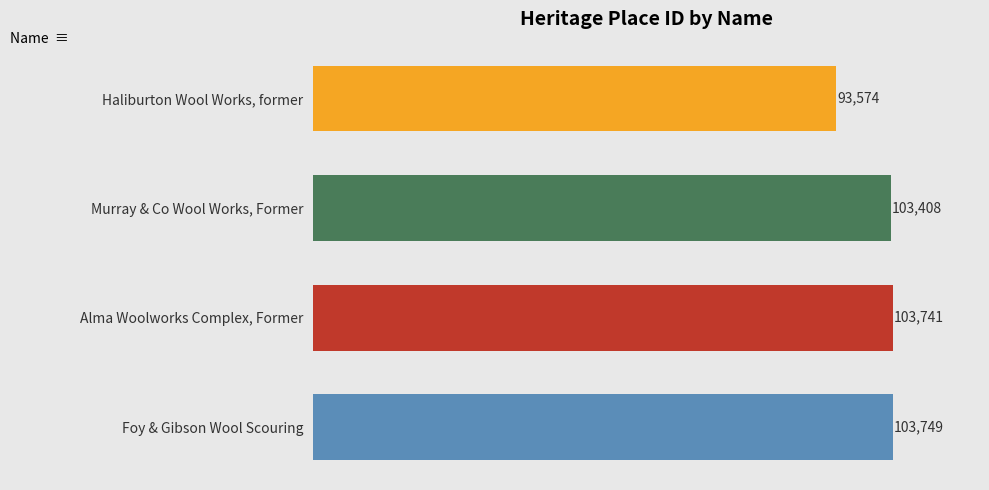

Rank the categories by value from highest to lowest.

Foy & Gibson Wool Scouring, Alma Woolworks Complex, Former, Murray & Co Wool Works, Former, Haliburton Wool Works, former